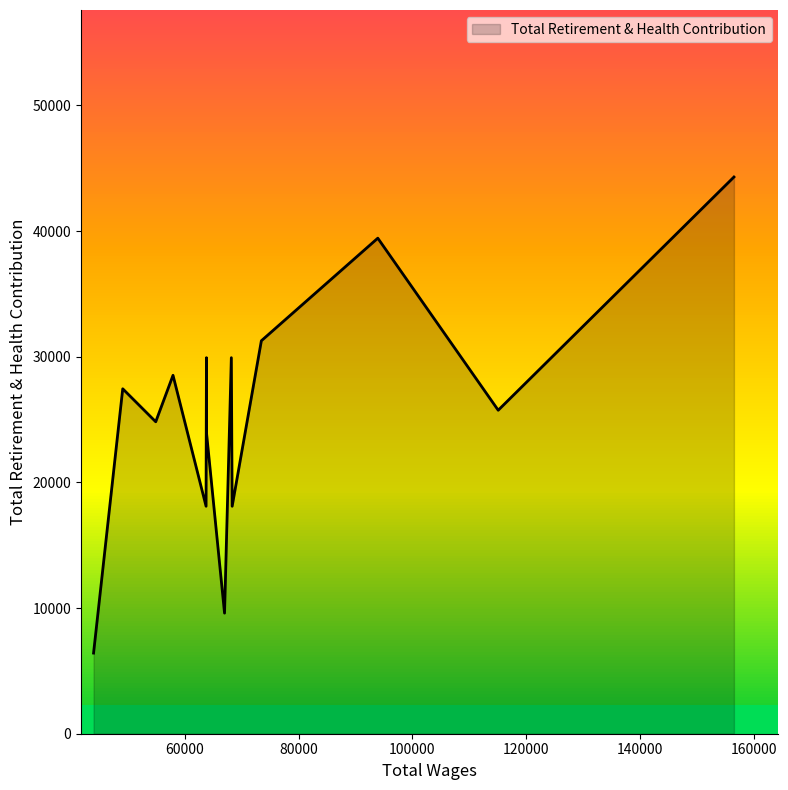

Rank the categories by value from highest to lowest.

156472.0, 93926.0, 73476.0, 68204.0, 63832.0, 57961.0, 49131.0, 115072.0, 54926.0, 63855.0, 63765.0, 68348.0, 67010.0, 44007.0